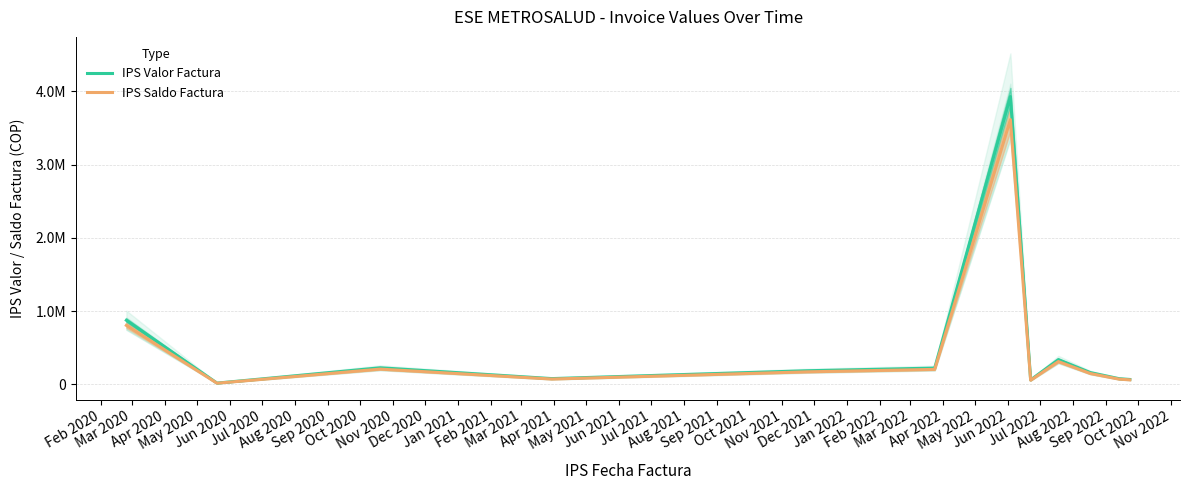

How many interior local peaks does the IPS Valor Factura series have?

3